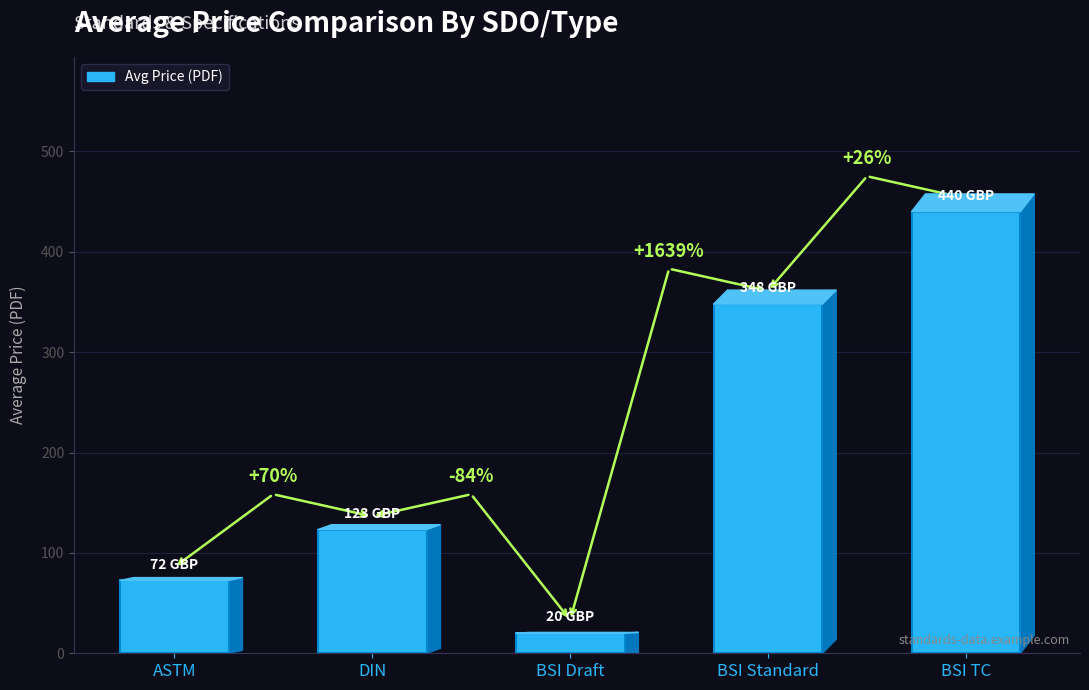

What is the average value?

200.7